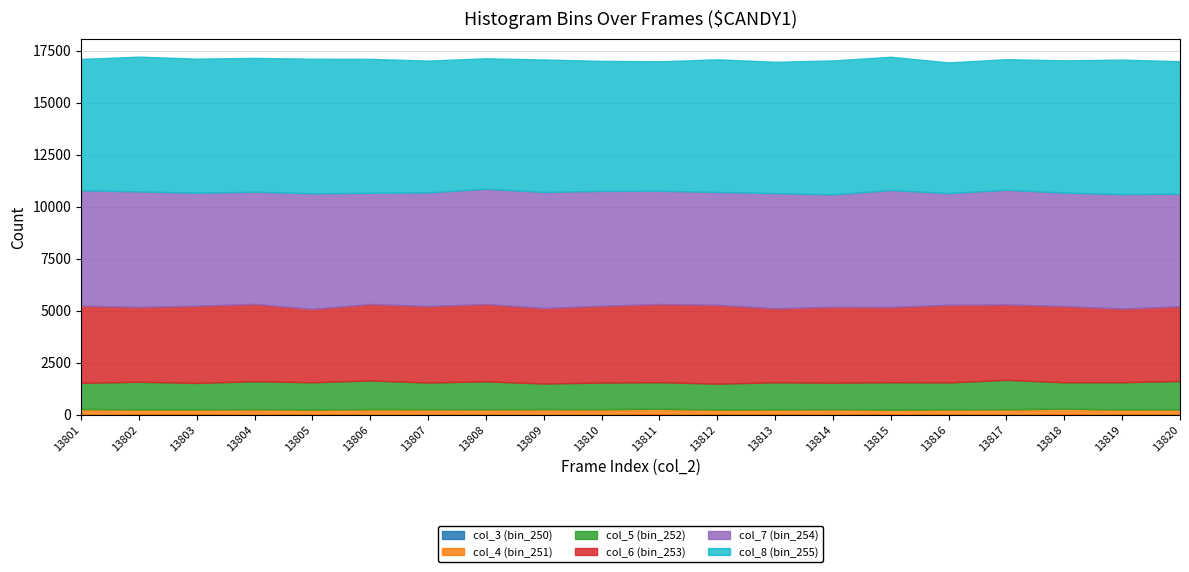

What is the average value of the col_5 (bin_252) series?

1305